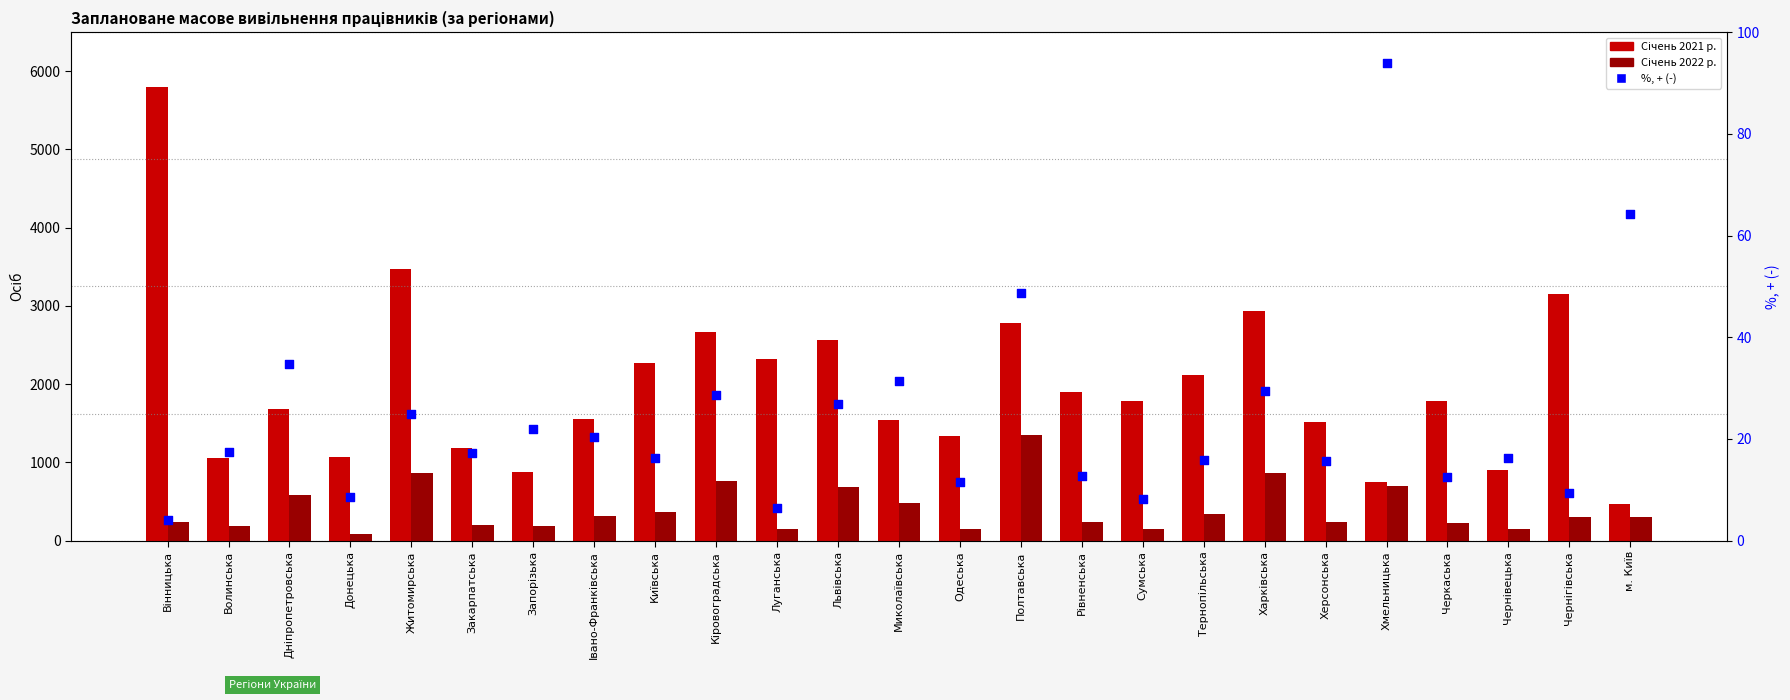

At how many categories does at least one series exceed 2055?

10